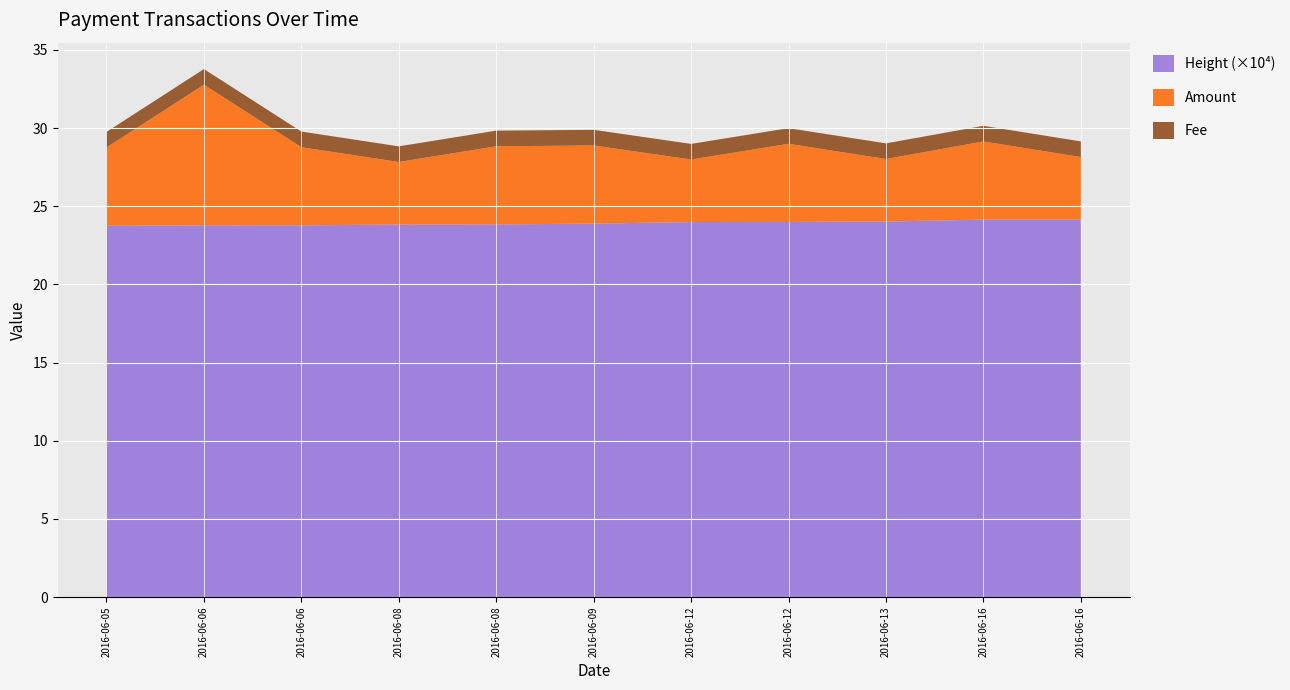

Reading left to right, list all the values displayed in this chart.

Amount: 2016-06-05=5	2016-06-06=9	2016-06-06=5	2016-06-08=4	2016-06-08=5	2016-06-09=5	2016-06-12=4	2016-06-12=5	2016-06-13=4	2016-06-16=5	2016-06-16=4
Fee: 2016-06-05=1	2016-06-06=1	2016-06-06=1	2016-06-08=1	2016-06-08=1	2016-06-09=1	2016-06-12=1	2016-06-12=1	2016-06-13=1	2016-06-16=1	2016-06-16=1
Height_scaled: 2016-06-05=237564	2016-06-06=237762	2016-06-06=237791	2016-06-08=238324	2016-06-08=238381	2016-06-09=238902	2016-06-12=239896	2016-06-12=239969	2016-06-13=240229	2016-06-16=241457	2016-06-16=241489